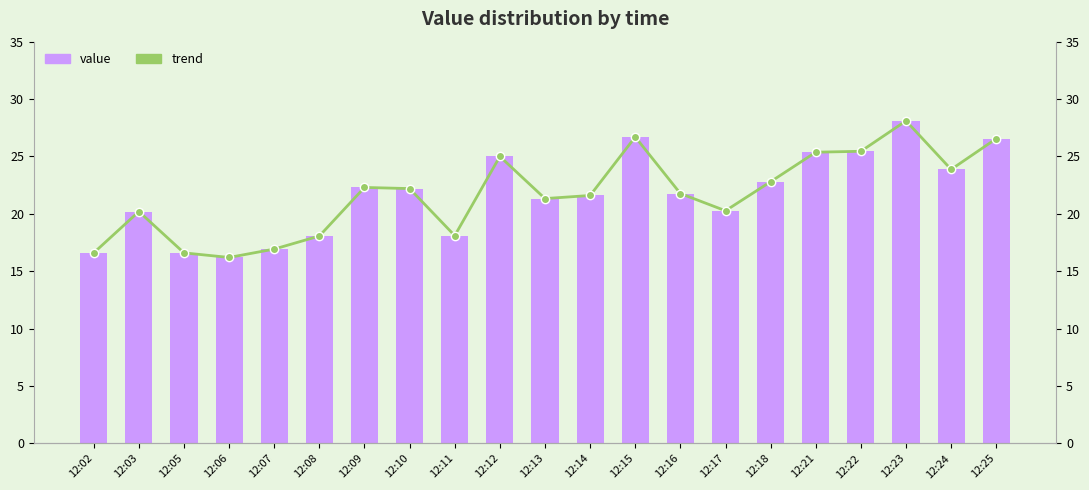

Is it true that value equals 25.4 at 12:21?

True